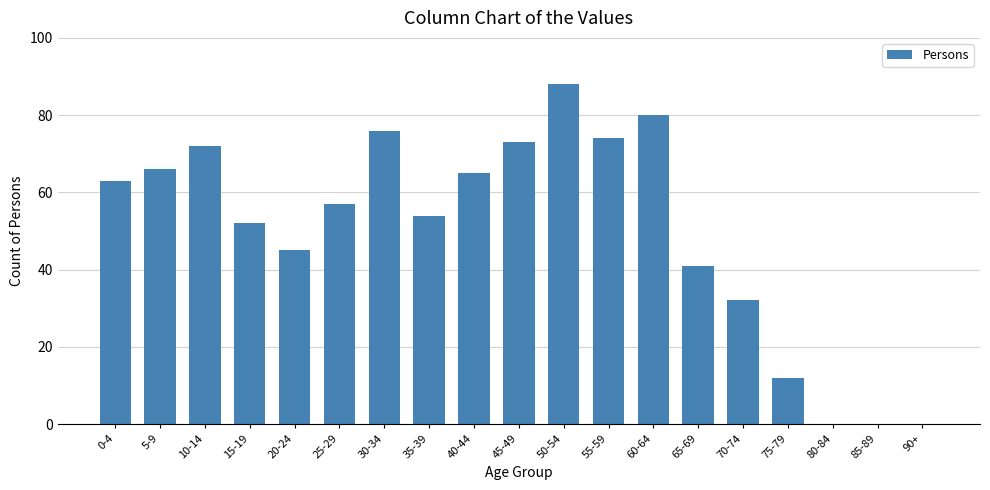

What is the approximate value at 25-29, to the nearest 5?

55